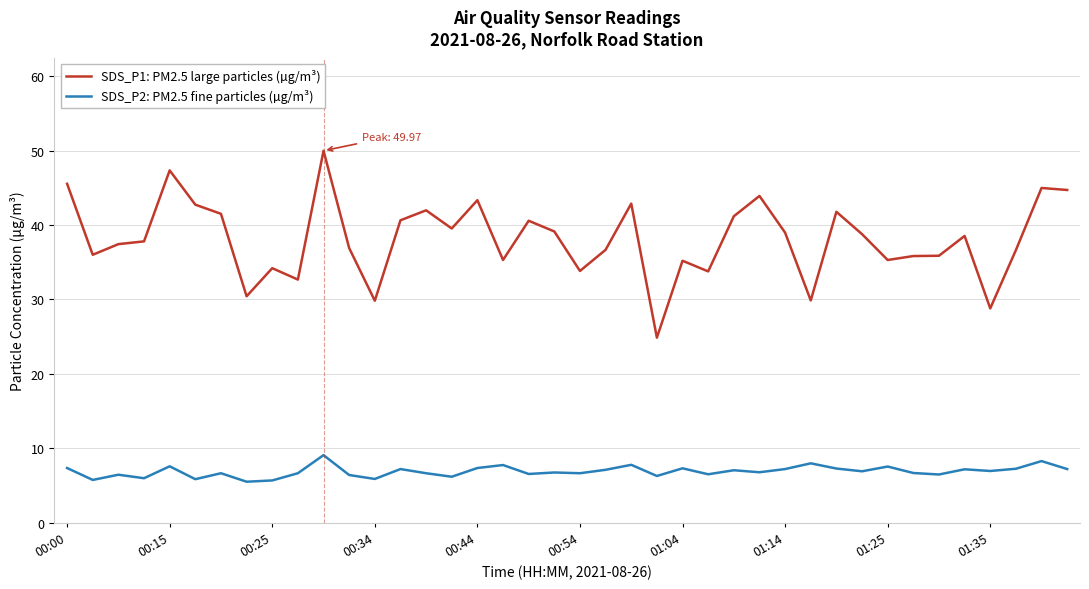

Which series has the largest total across all categories?

SDS_P1: PM2.5 large particles (µg/m³)